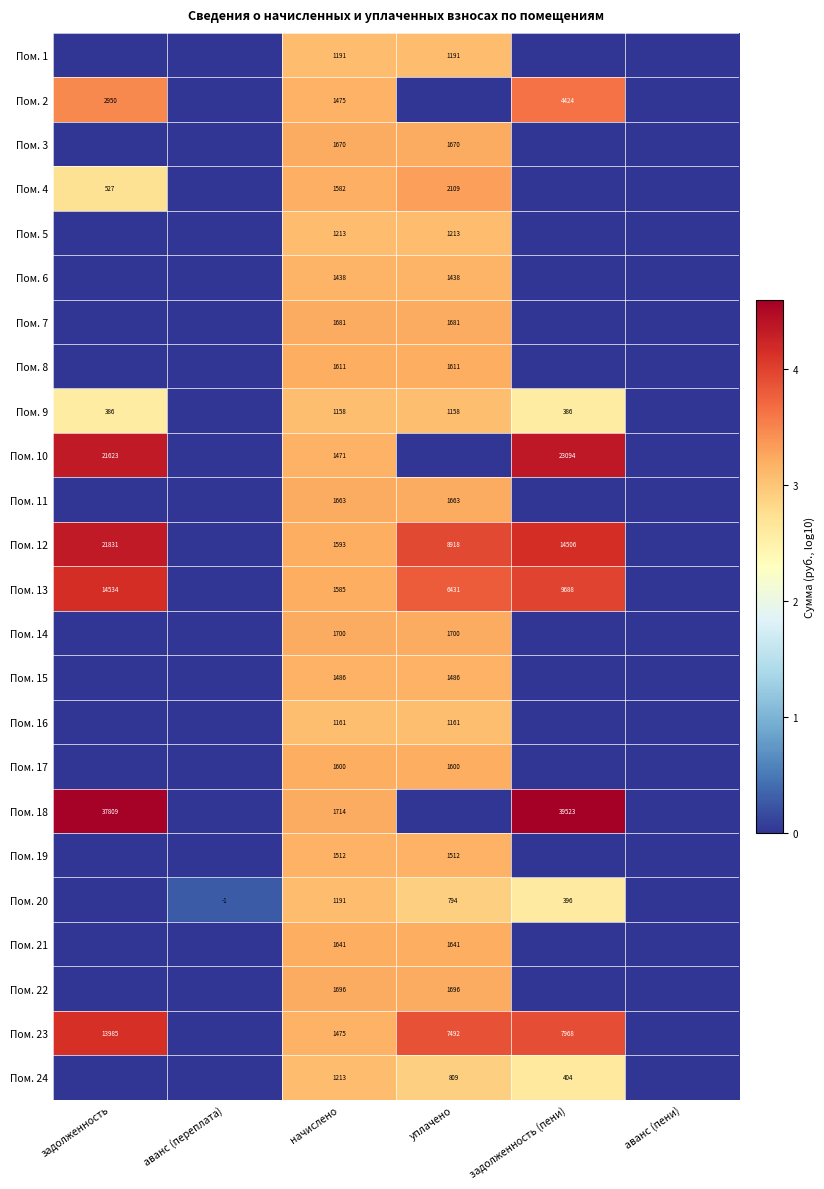

The value of Пом. 23 at задолженность is 13985. True or false?

True